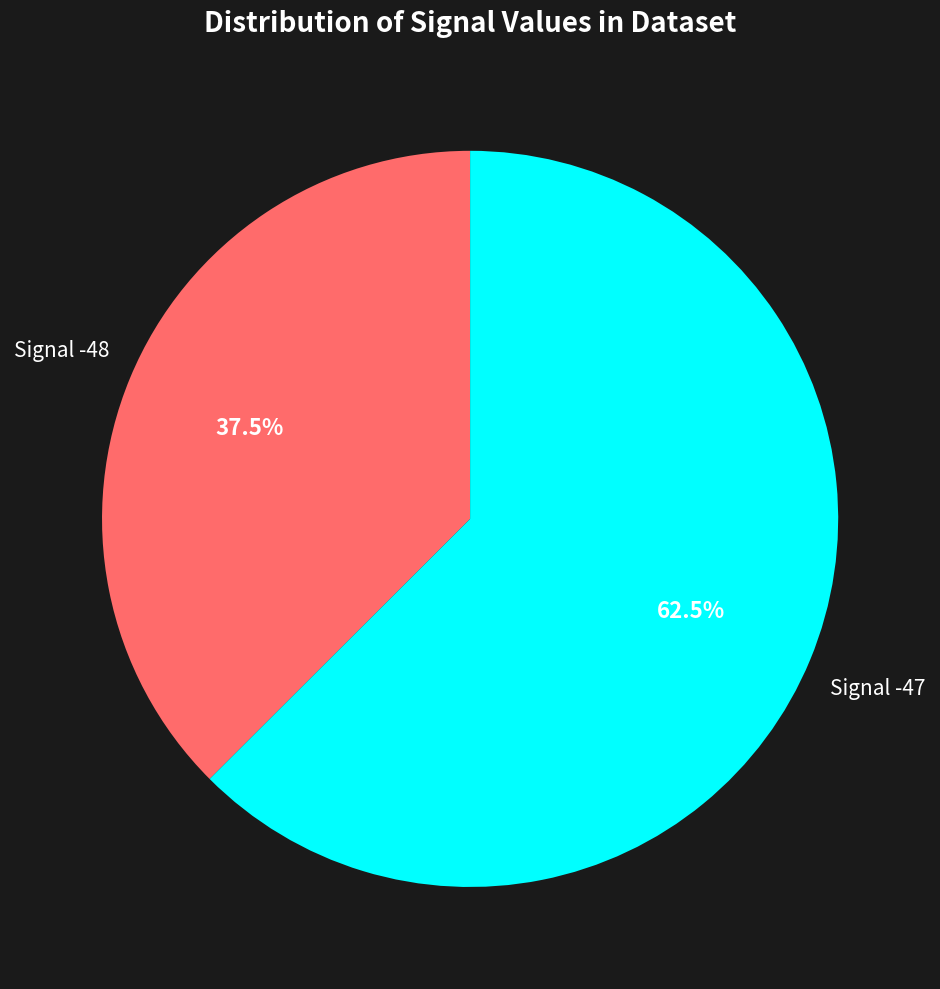

Is there a majority slice in this chart?

Yes